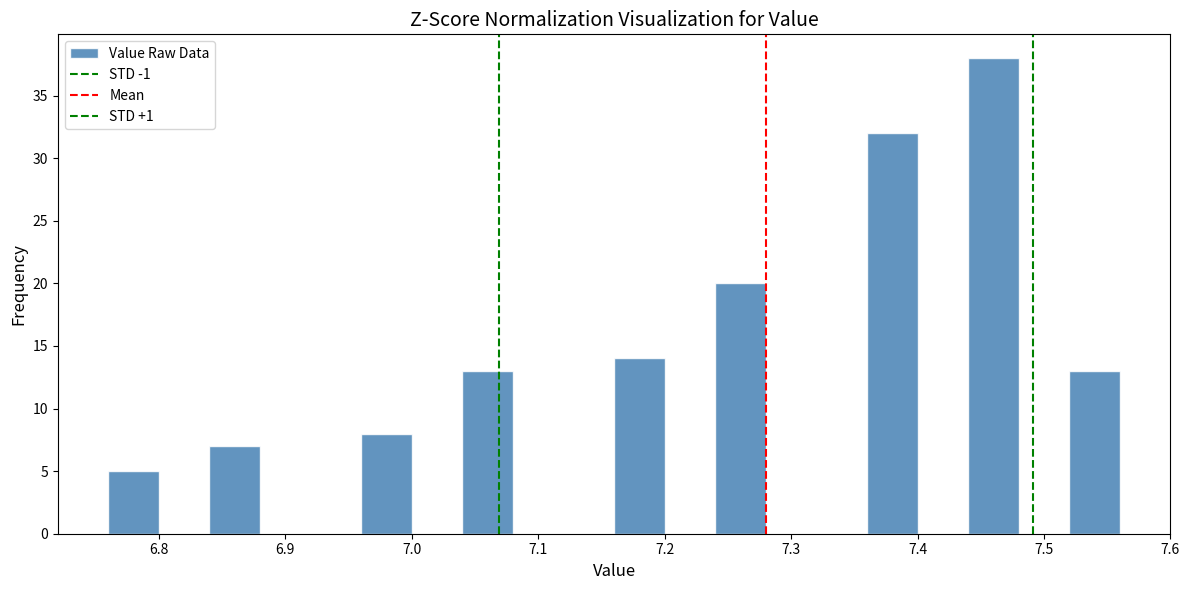

How tall is the bar that spans 7.16 to 7.20 on the x-axis? The values are not printed on the chart, so give them approximately, as read against the axis.

14